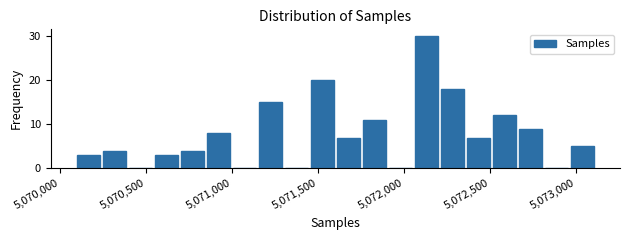

Around what value on the x-axis is the tallest bar? Give the approximate position of its centre, as read against the axis.

5072150